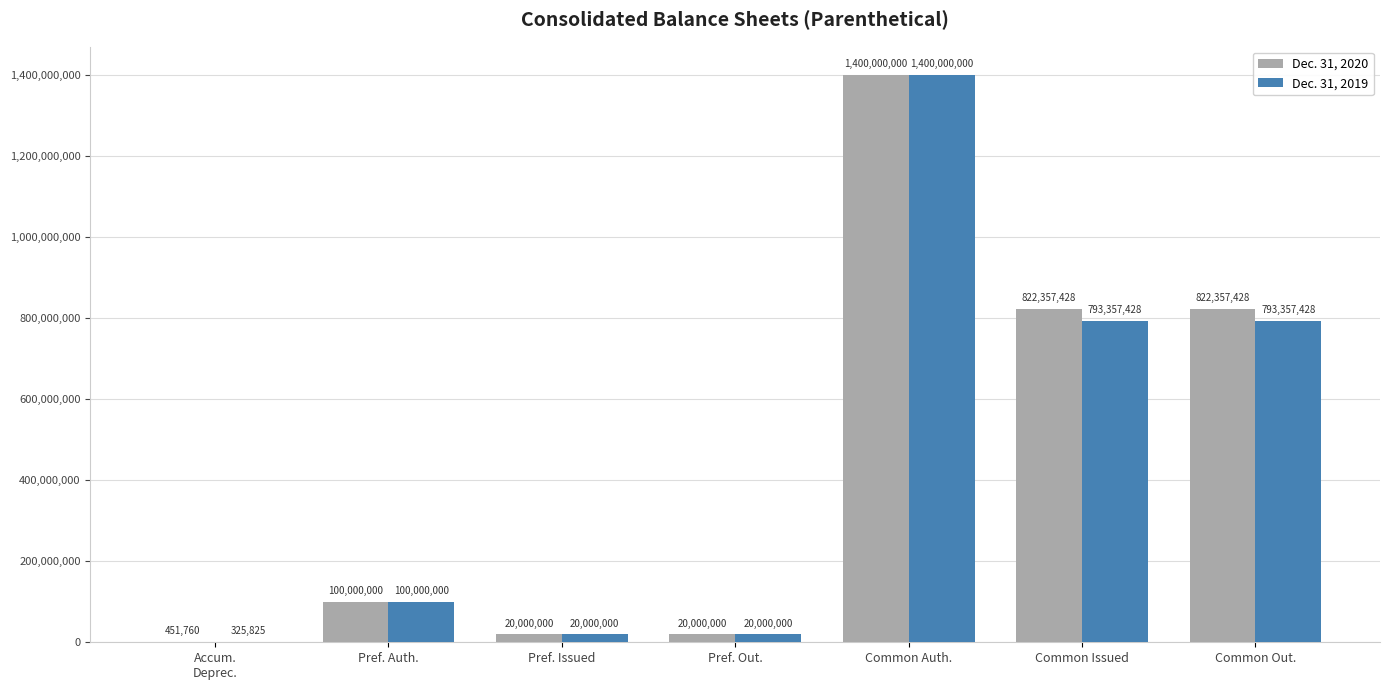

What is the maximum value for Dec. 31, 2020?

1400000000